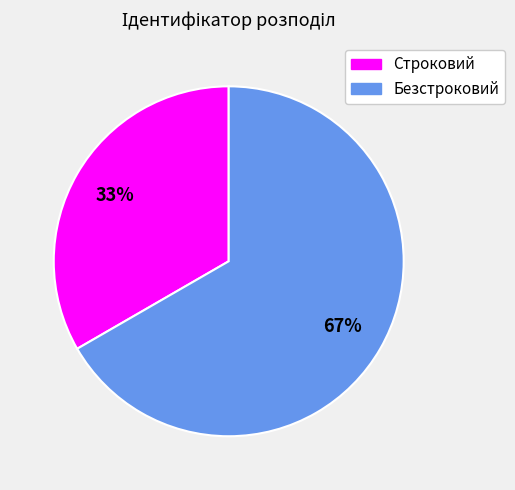

Approximately how many times larger is the value at Безстроковий compared to Строковий?

2.0